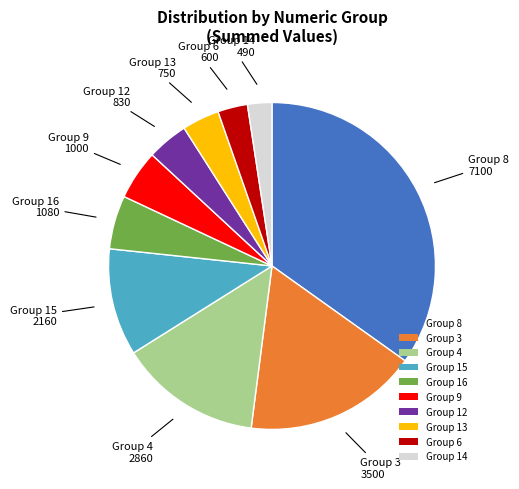

What is the largest slice in the pie chart?

Group 8